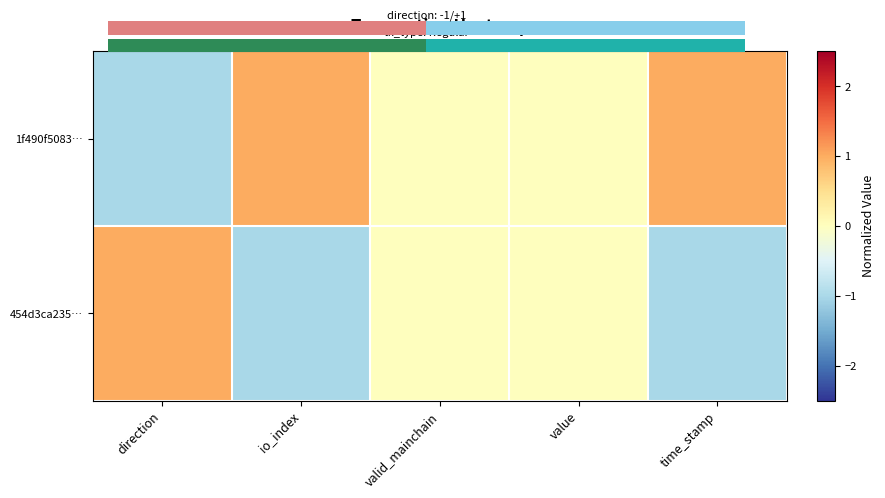

True or false: 454d3ca235… has a value of -1 at time_stamp.

False